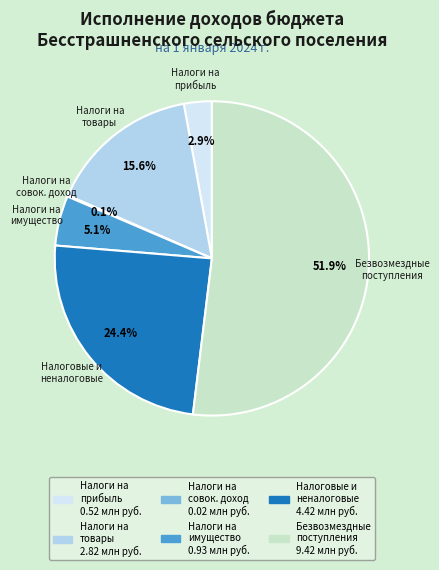

Is there any slice that represents more than half of the pie?

Yes